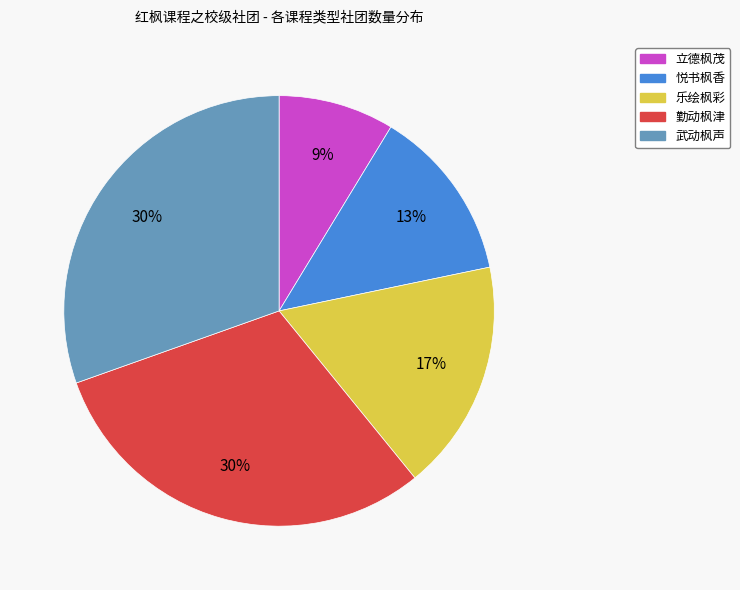

Is there any slice that represents more than half of the pie?

No